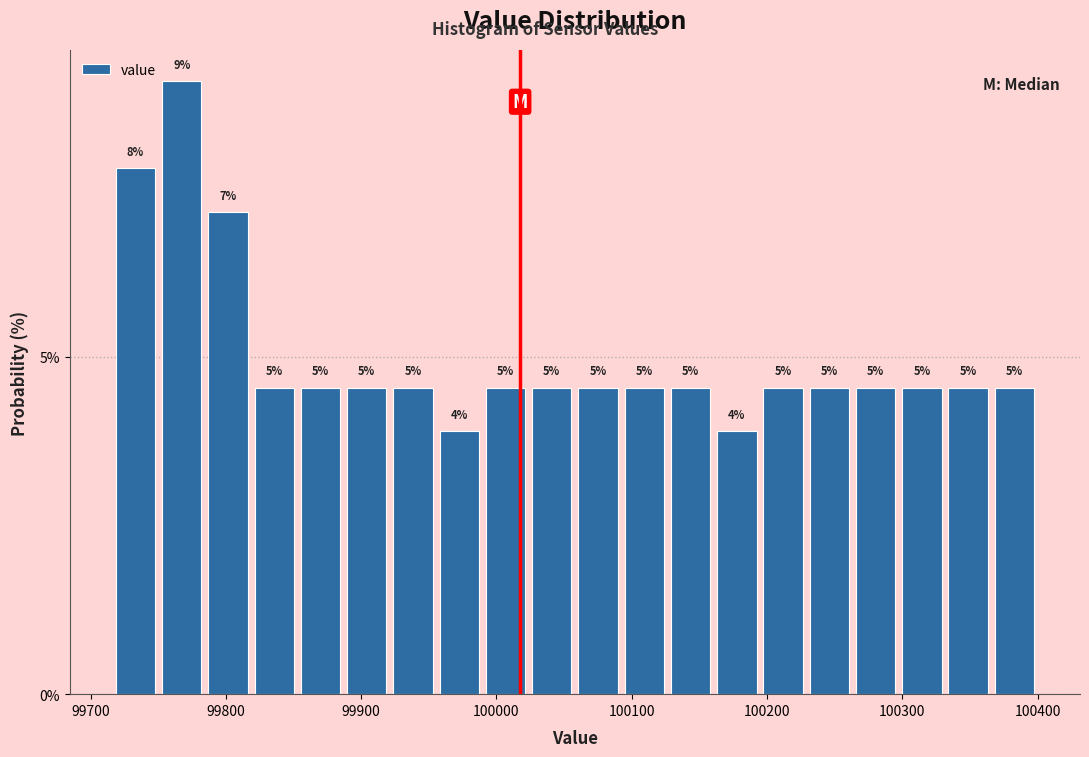

Read against the x-axis, roughly where is the centre of the tallest bar?

99770